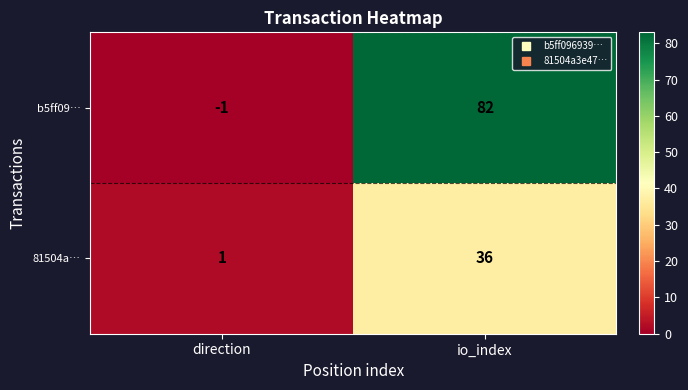

At io_index, list the series in order from largest to smallest.

b5ff09…, 81504a…